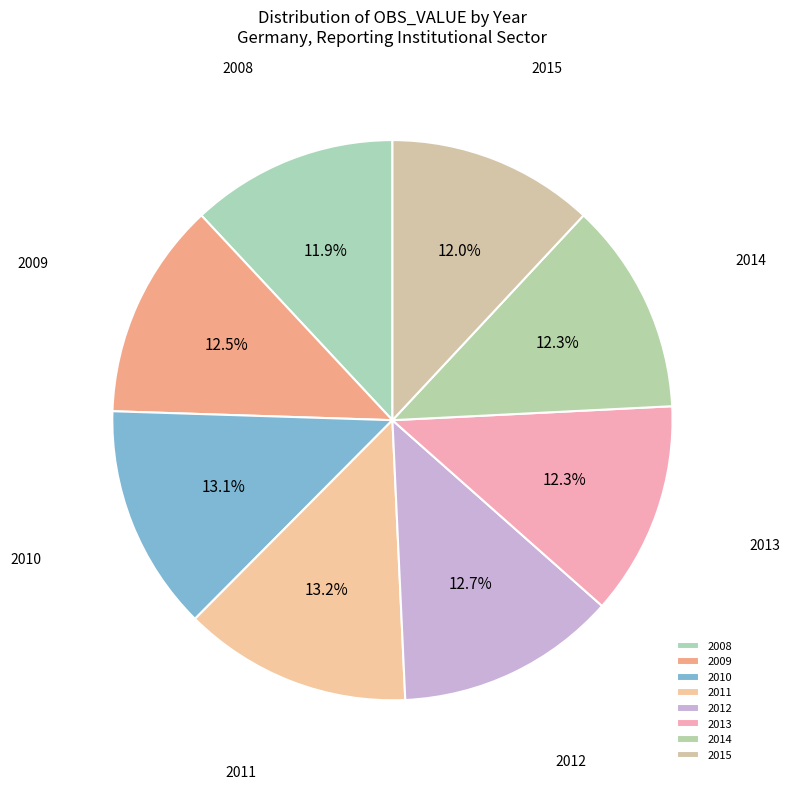

Does any single category account for the majority?

No